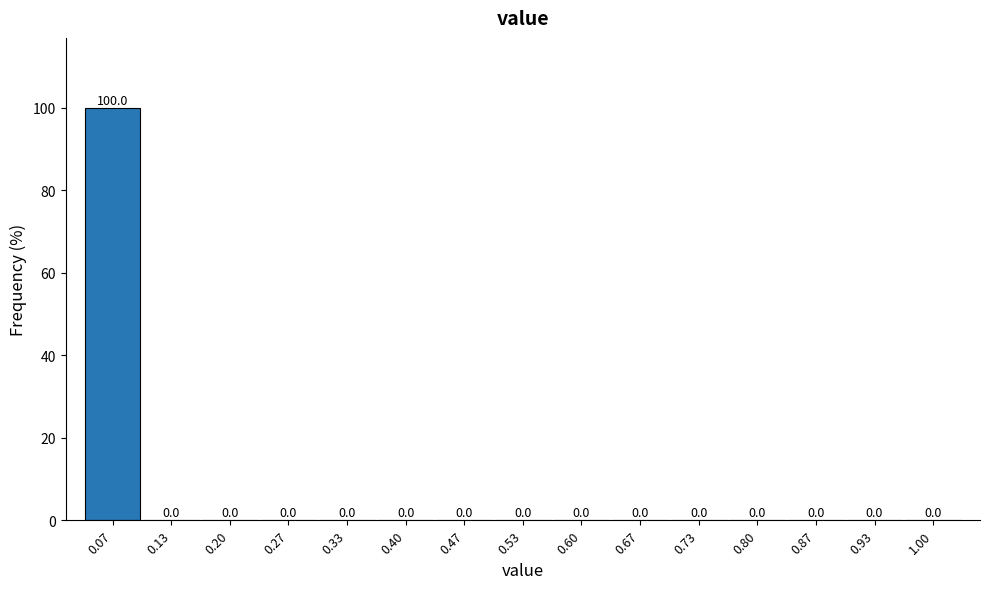

Reading left to right, list all the values displayed in this chart.

0.07=100	0.13=0	0.20=0	0.27=0	0.33=0	0.40=0	0.47=0	0.53=0	0.60=0	0.67=0	0.73=0	0.80=0	0.87=0	0.93=0	1.00=0